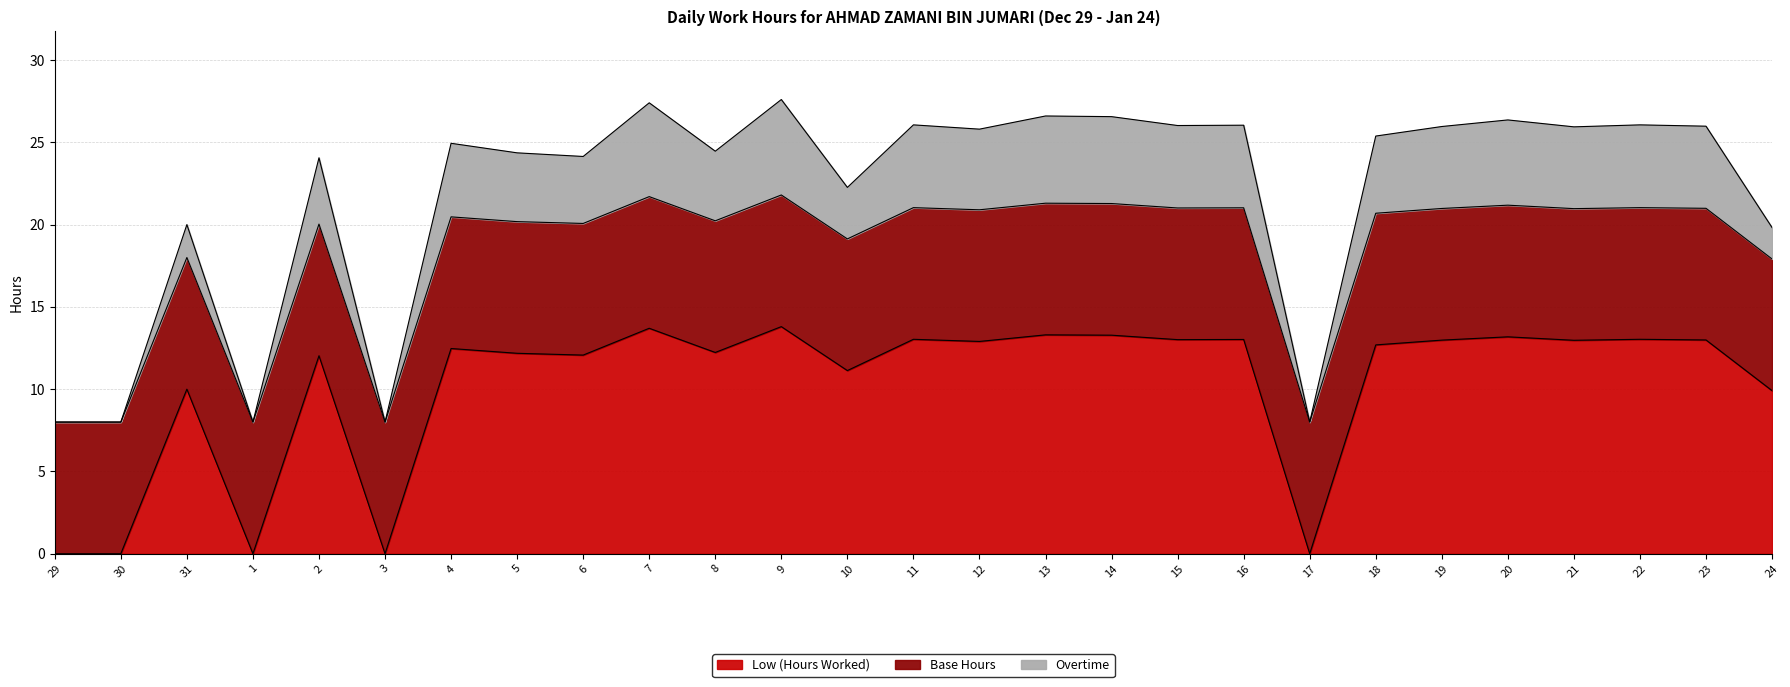

At how many categories does at least one series exceed 12?

19